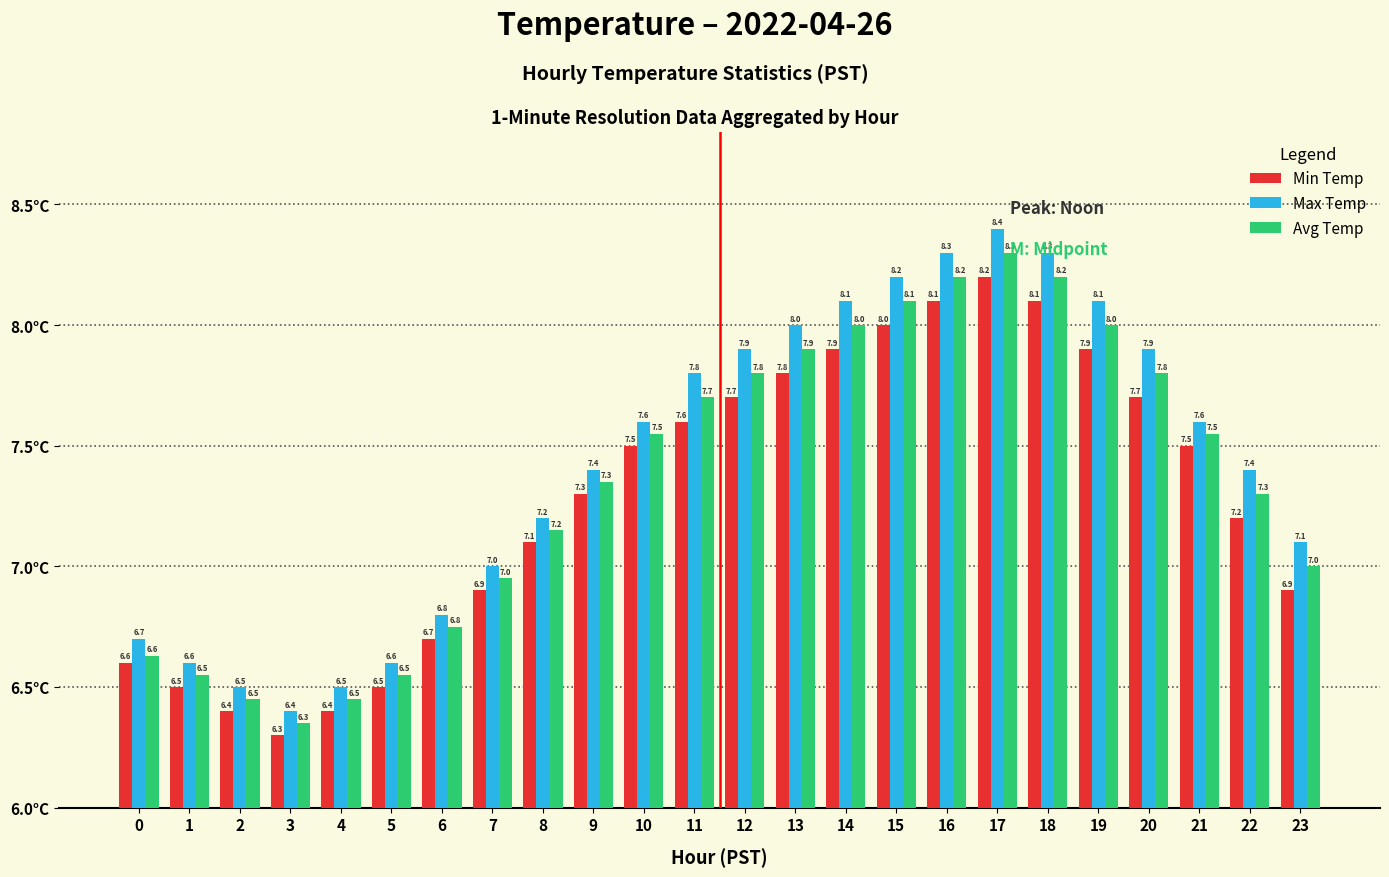

At which label is Avg Temp closest to 7?

23